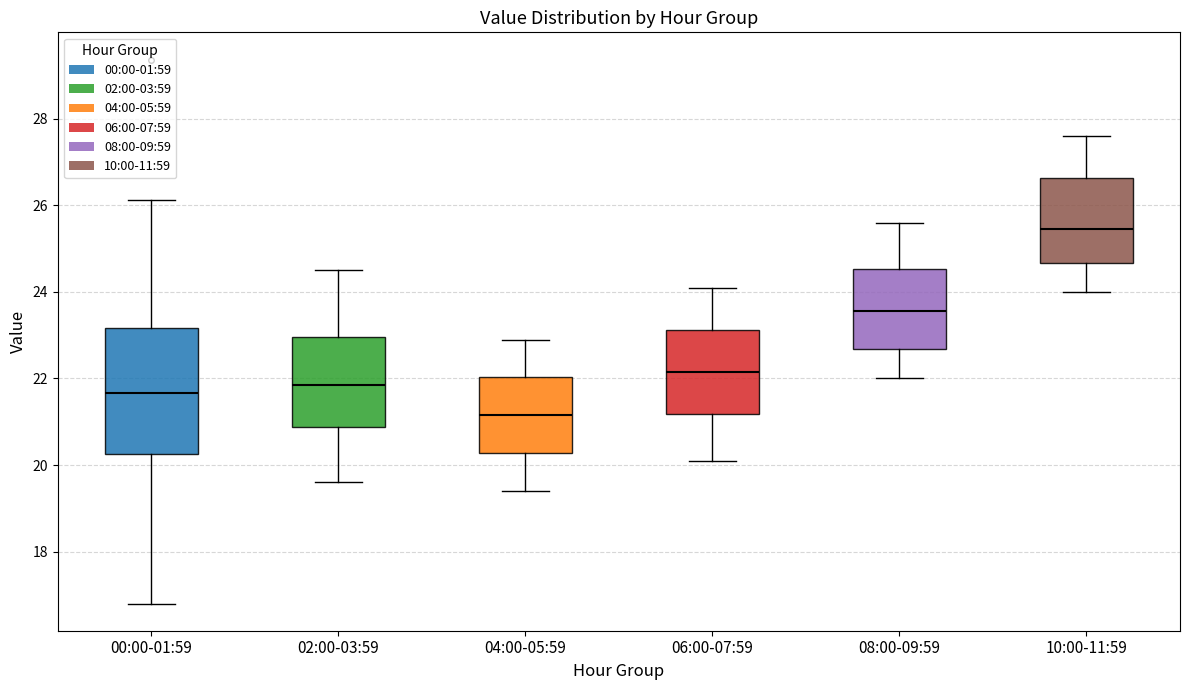

Where does the median line of the box for 10:00-11:59 sit on the y-axis? The values are not printed on the chart, so give them approximately, as read against the axis.

25.4